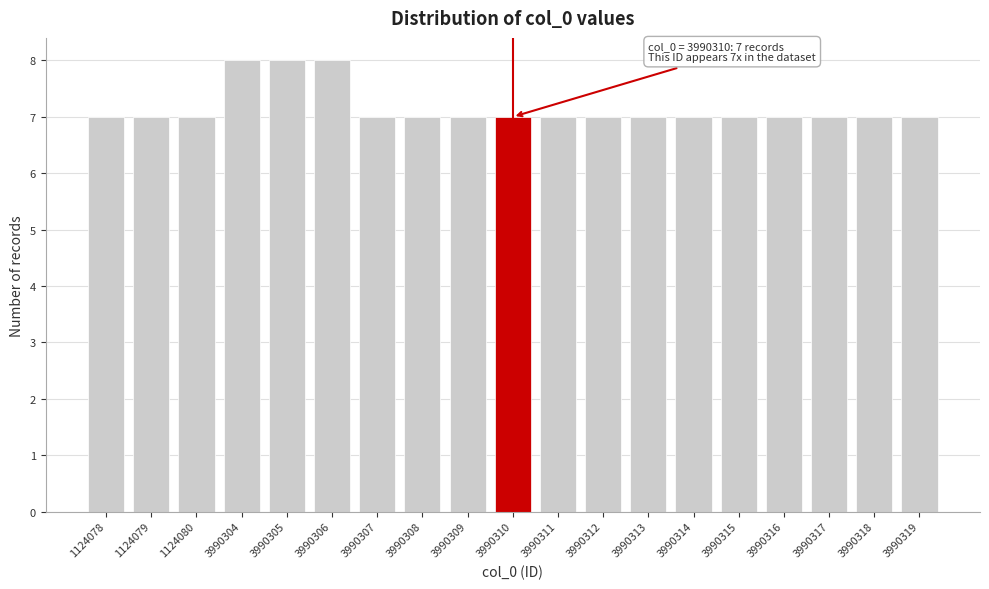

Reading left to right, transcribe all the data shown in this chart.

7	7	7	8	8	8	7	7	7	7	7	7	7	7	7	7	7	7	7